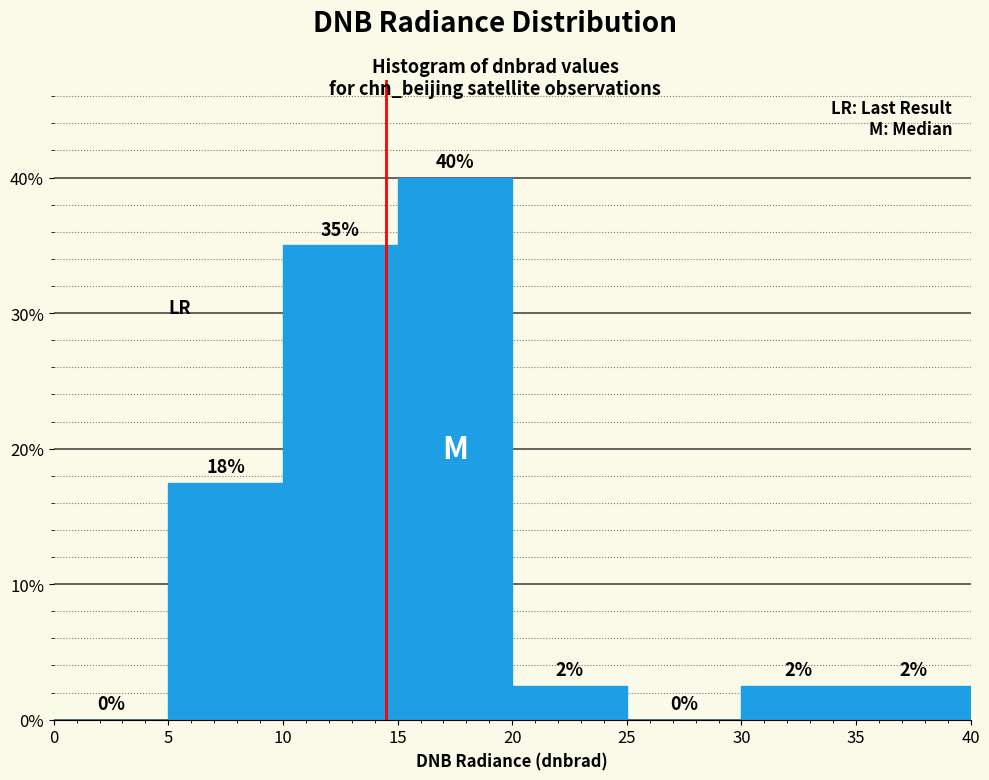

Which range on the x-axis has the tallest bar?

15 to 20